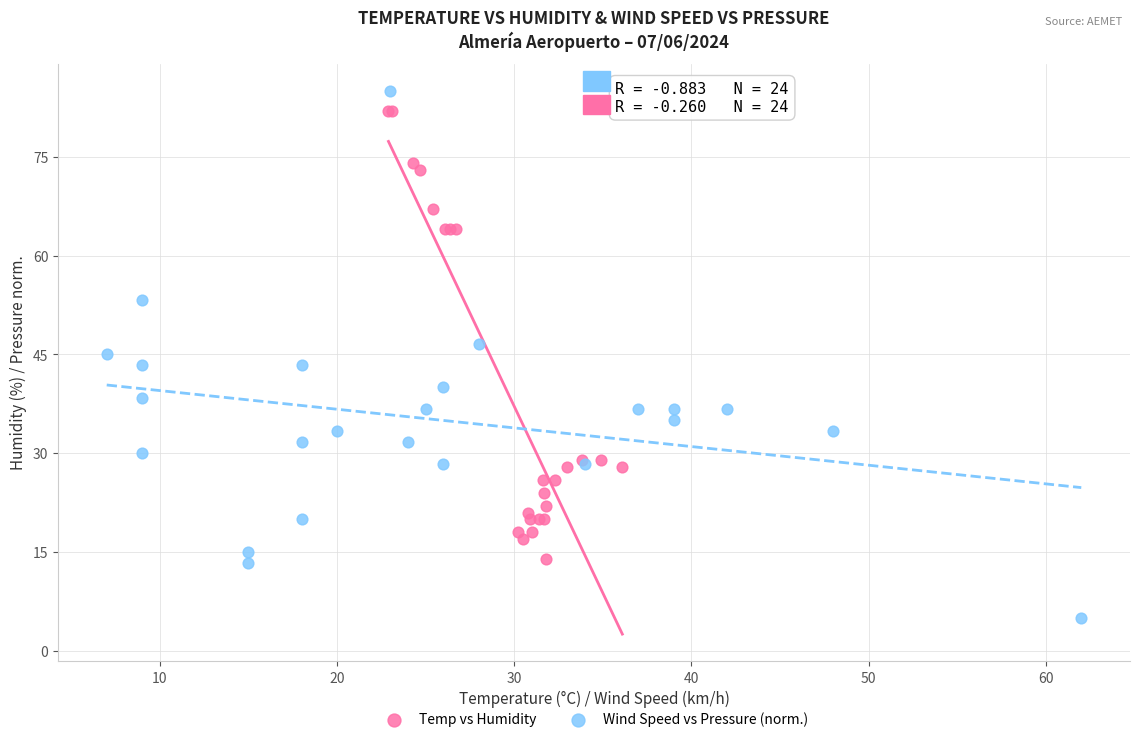

Which series has the largest Y range (max minus min)?

Wind Speed vs Pressure (norm.)